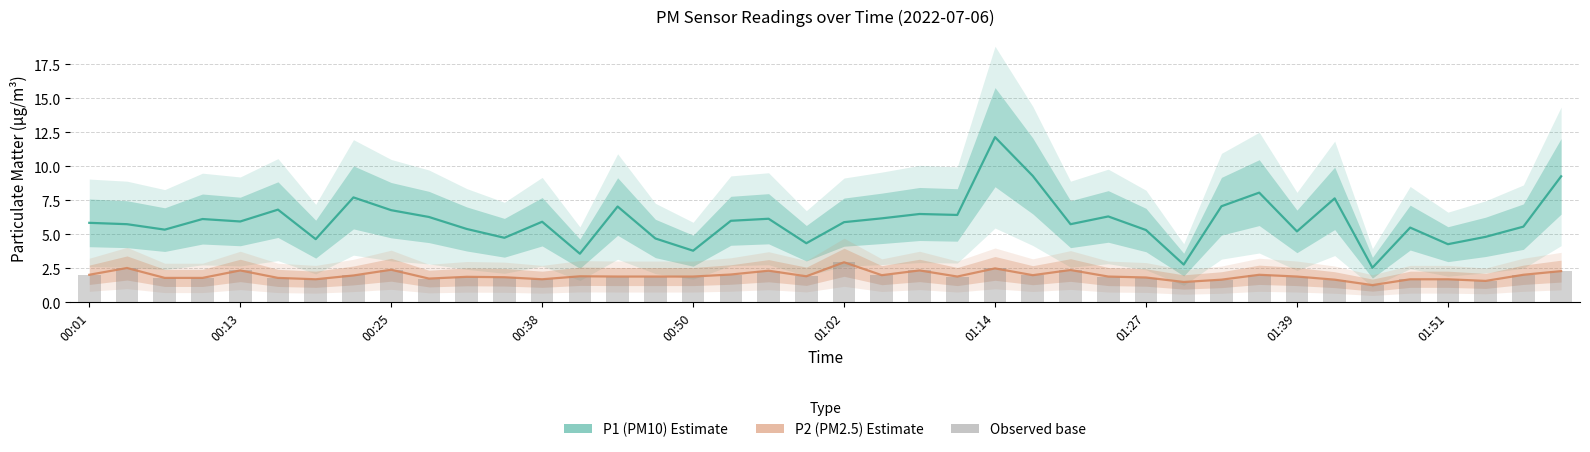

Is it true that P1 (PM10 Estimate) equals 4.3 at 19?

True